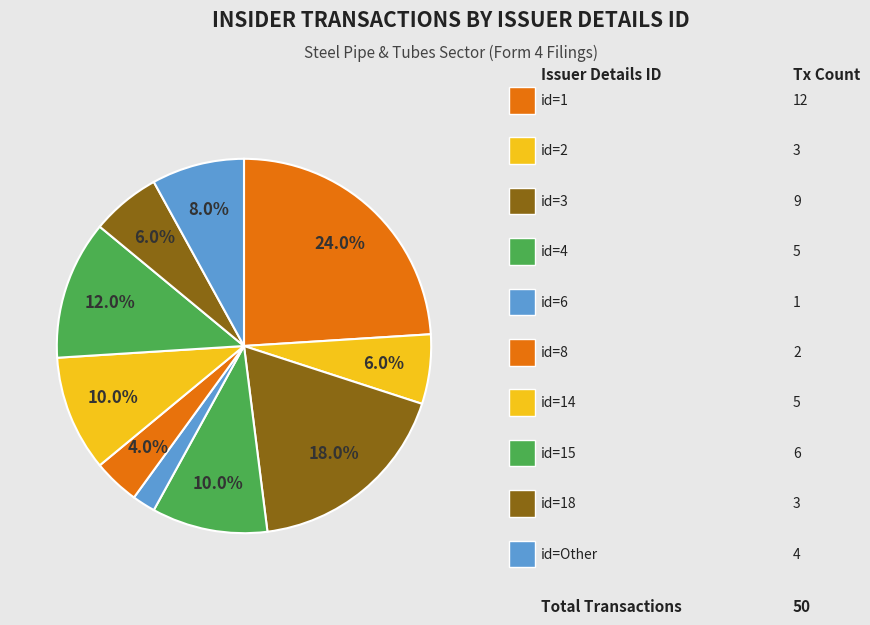

Count the number of slices in the pie.

10